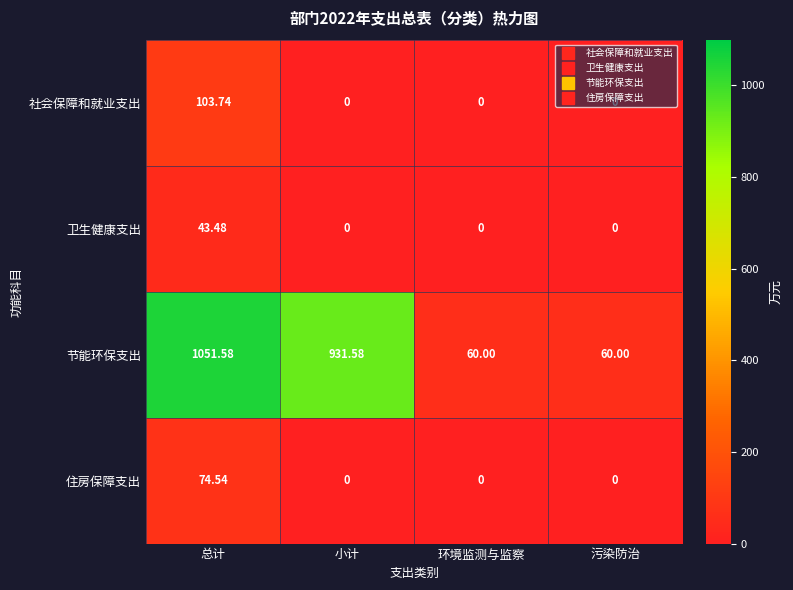

At which label does 节能环保支出 reach its peak?

总计